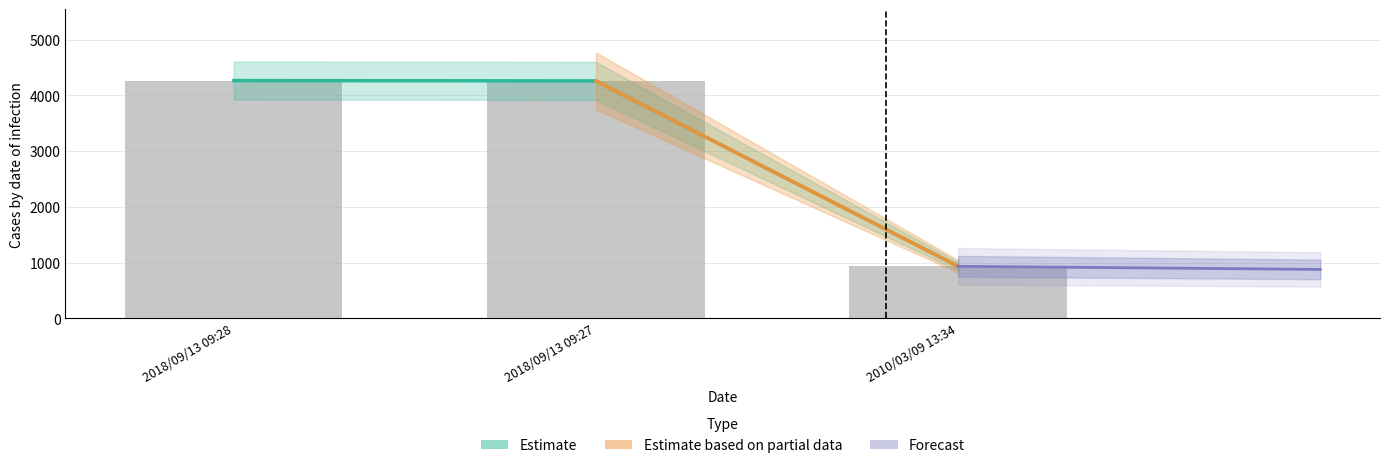

At which category does the chart reach its minimum across all series?

2010/03/09 13:34